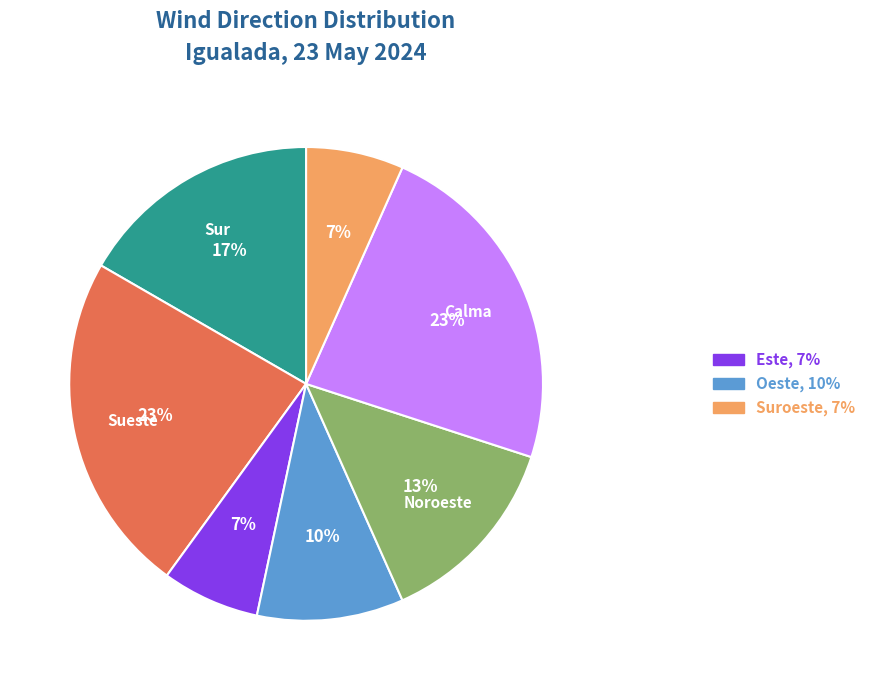

Is there a majority slice in this chart?

No